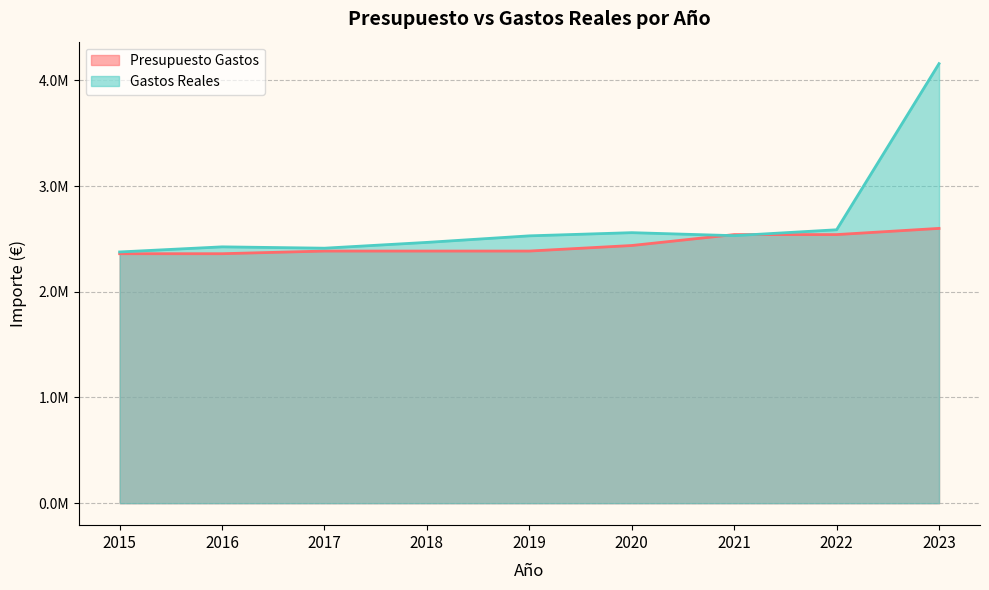

How many Presupuesto Gastos values are between 2385560 and 2541302?

6